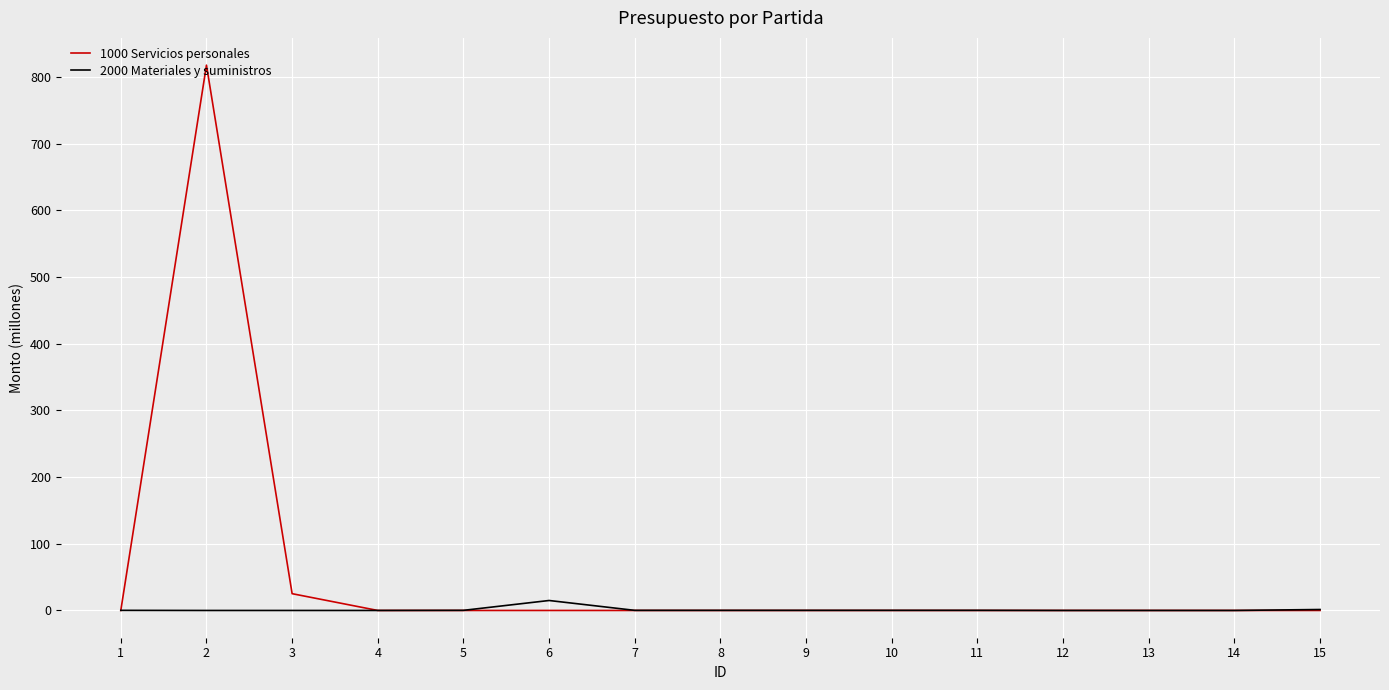

The value of 1000 Servicios personales at 4 is -370.4. True or false?

False